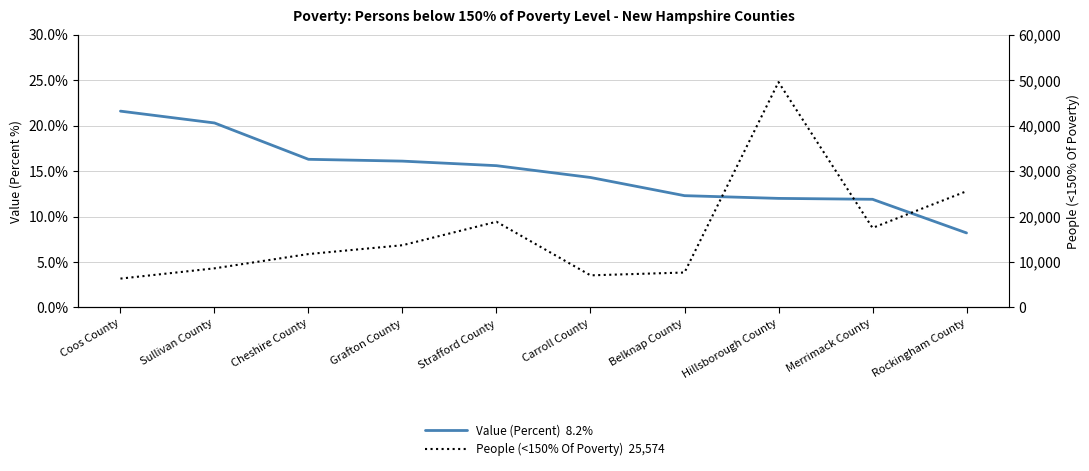

True or false: Value (Percent)  8.2% and People (<150% Of Poverty)  25,574 cross at least once.

False